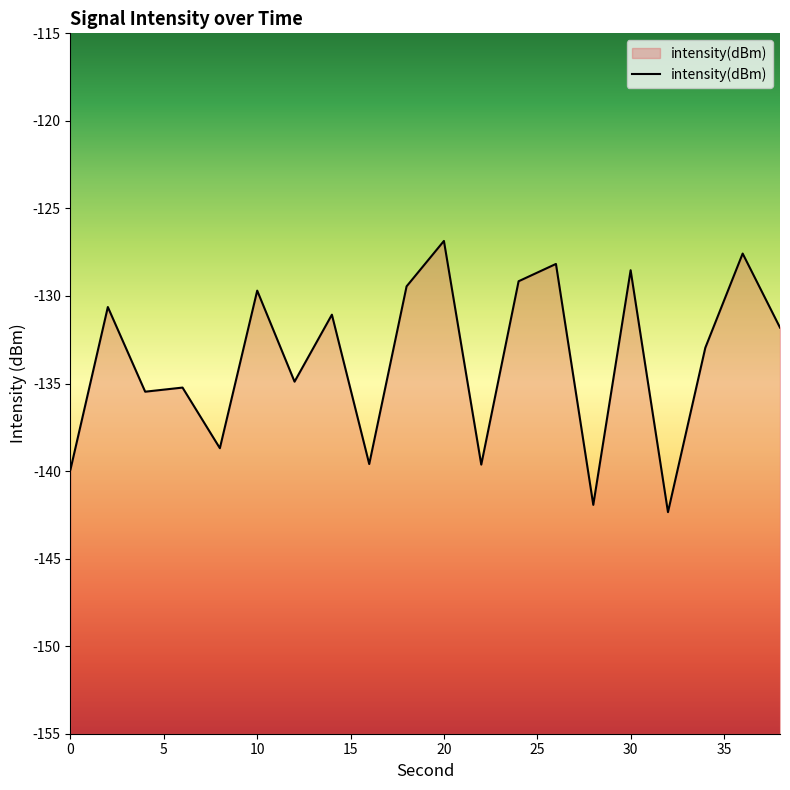

What is the sum of all values?

-2673.6